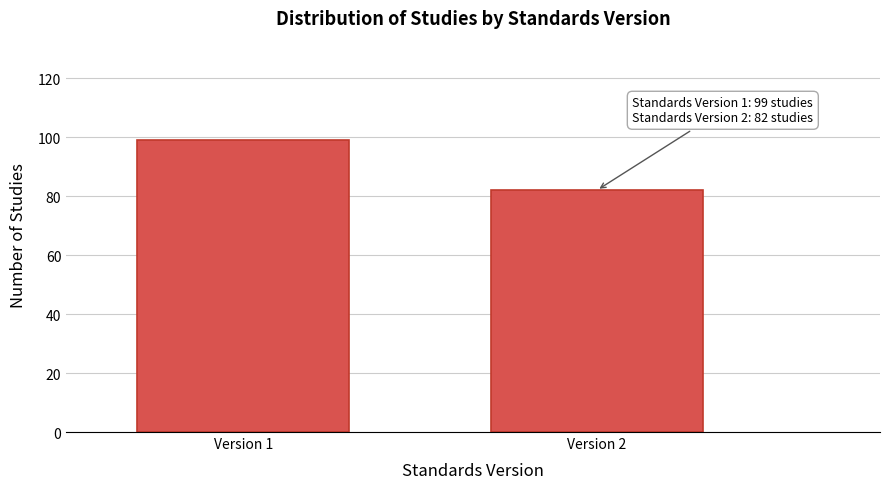

Reading left to right, what are all the values shown in this chart?

Version 1=99	Version 2=82